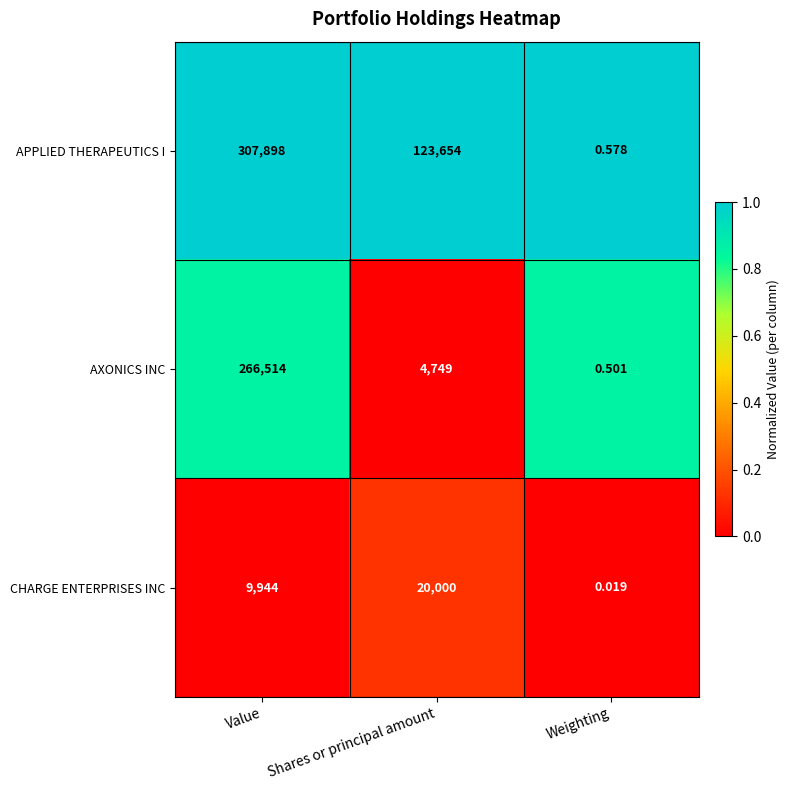

How many categories are shown in the chart?

3